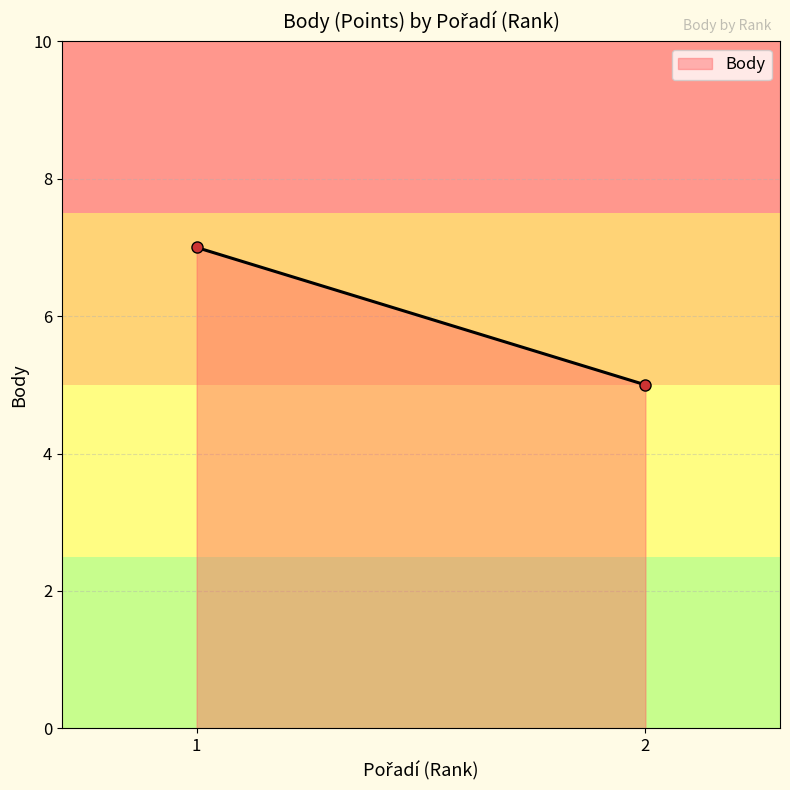

List the labels in order of value, smallest first.

2, 1